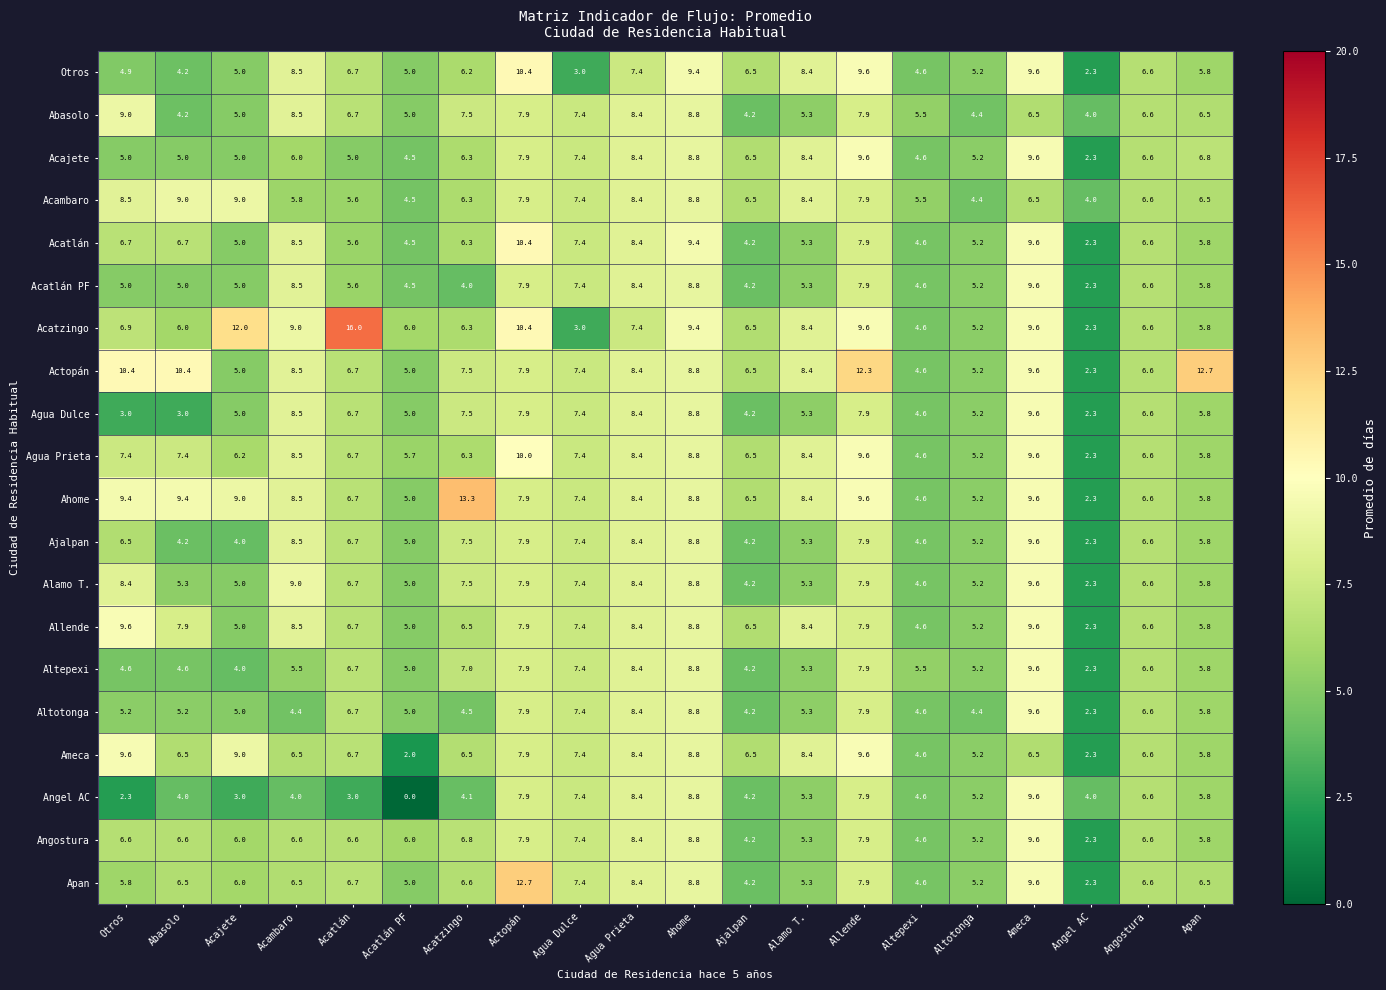

Which series has the widest spread of values?

Acatzingo